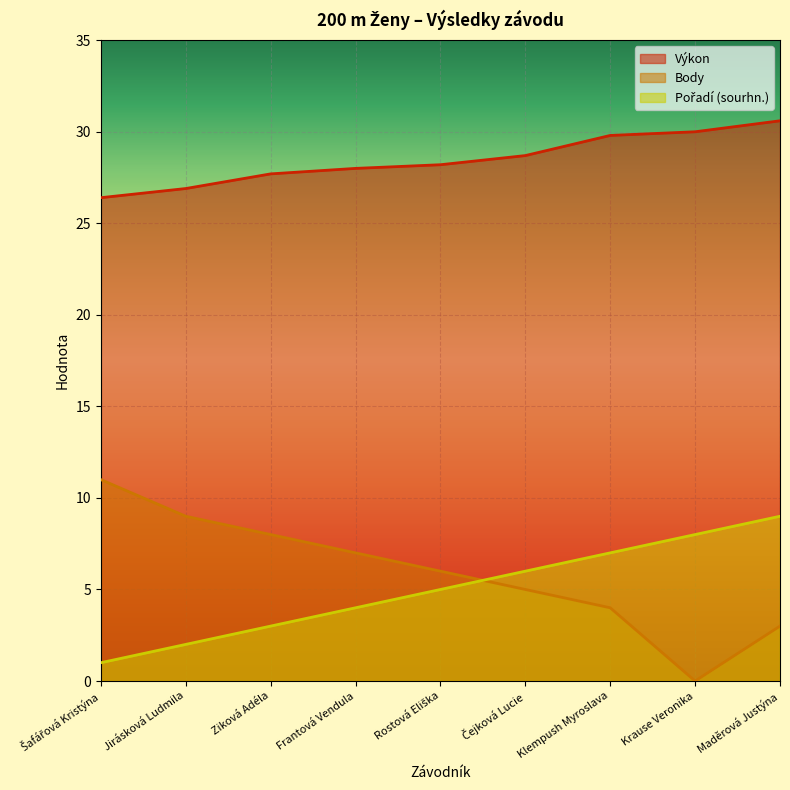

Reading right to left, list all the values displayed in this chart.

Výkon: 30.6	30.0	29.8	28.7	28.2	28.0	27.7	26.9	26.4
Body: 3.0	0.0	4.0	5.0	6.0	7.0	8.0	9.0	11.0
Pořadí (sourhn.): 9.0	8.0	7.0	6.0	5.0	4.0	3.0	2.0	1.0